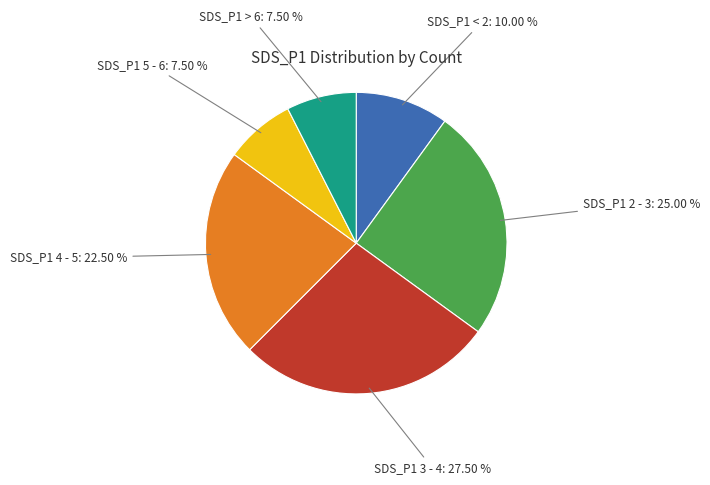

Which has a higher value, SDS_P1 3 - 4 or SDS_P1 4 - 5?

SDS_P1 3 - 4